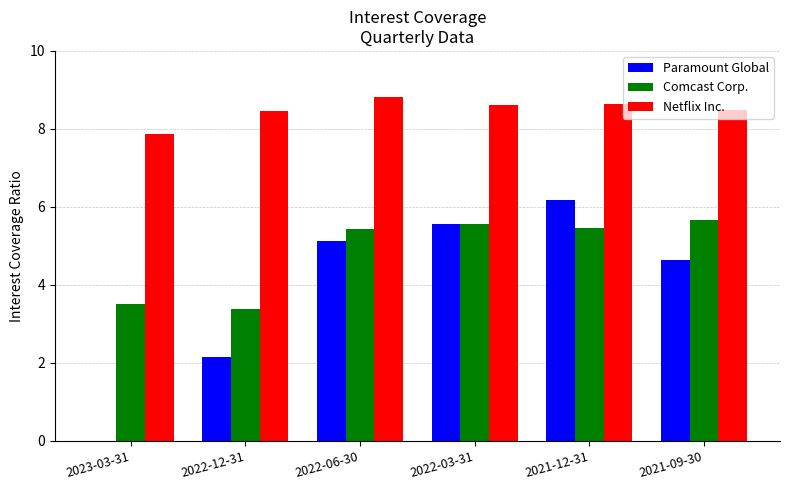

Which label corresponds to the largest value in the chart?

2022-06-30